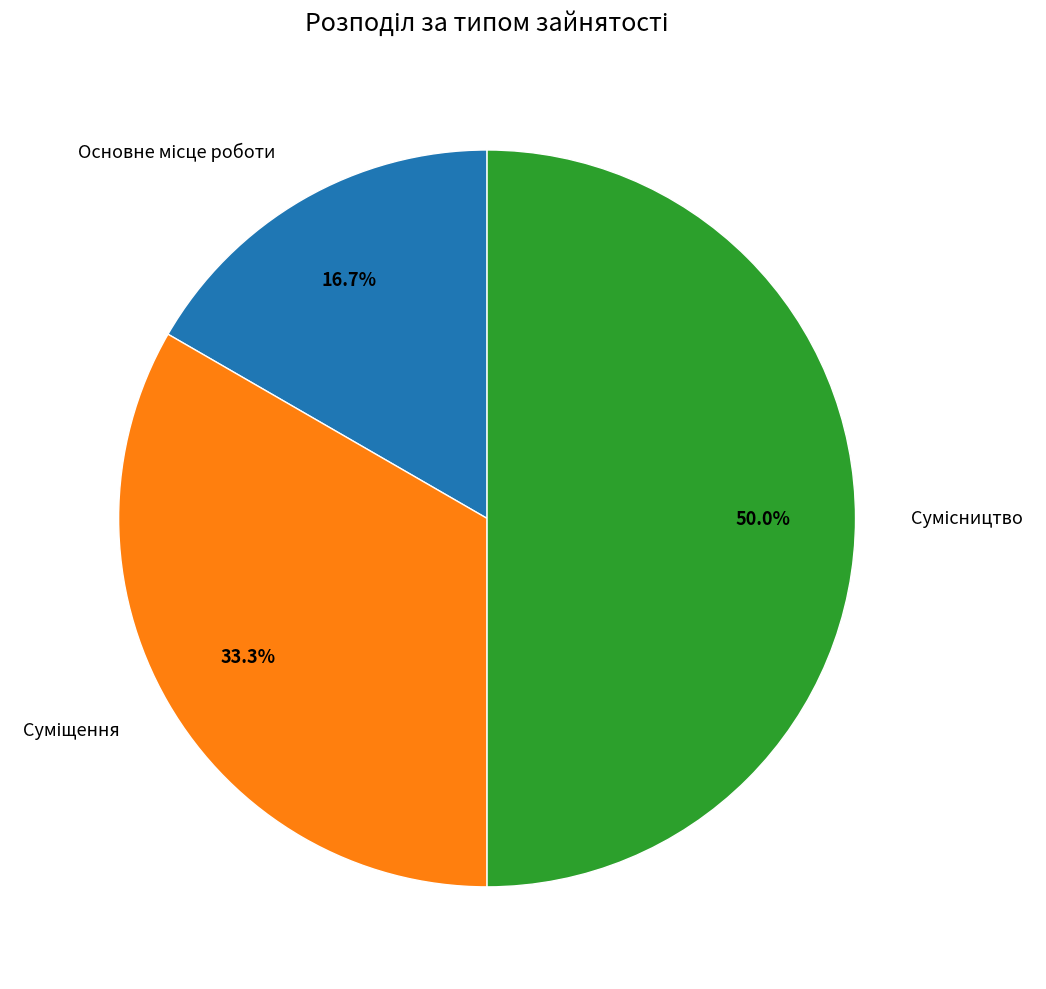

How many segments does this pie chart have?

3